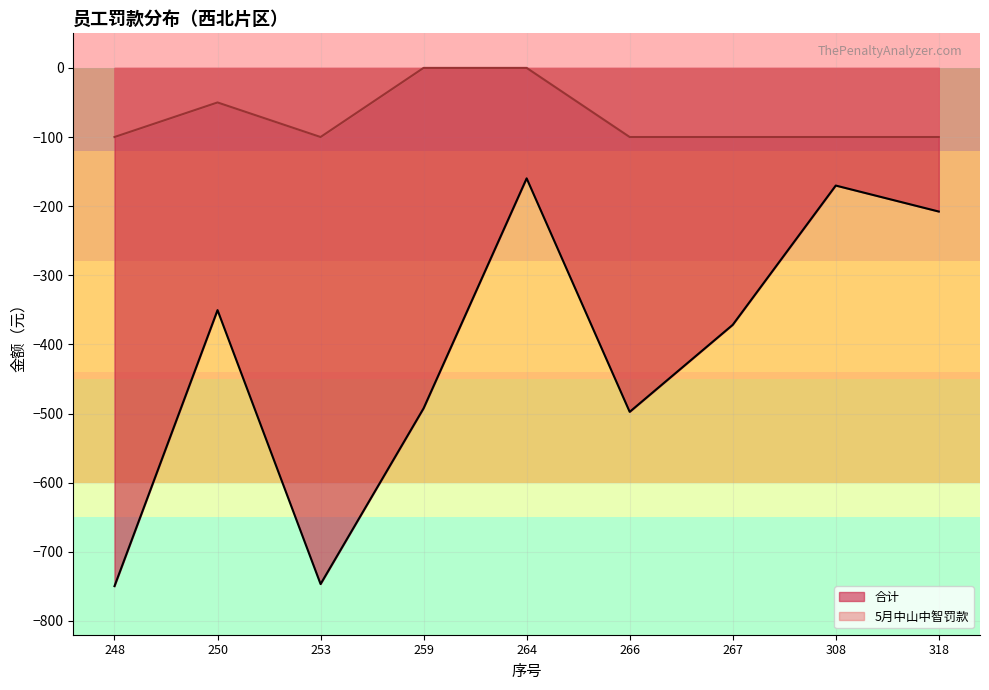

Which series has the widest spread of values?

合计